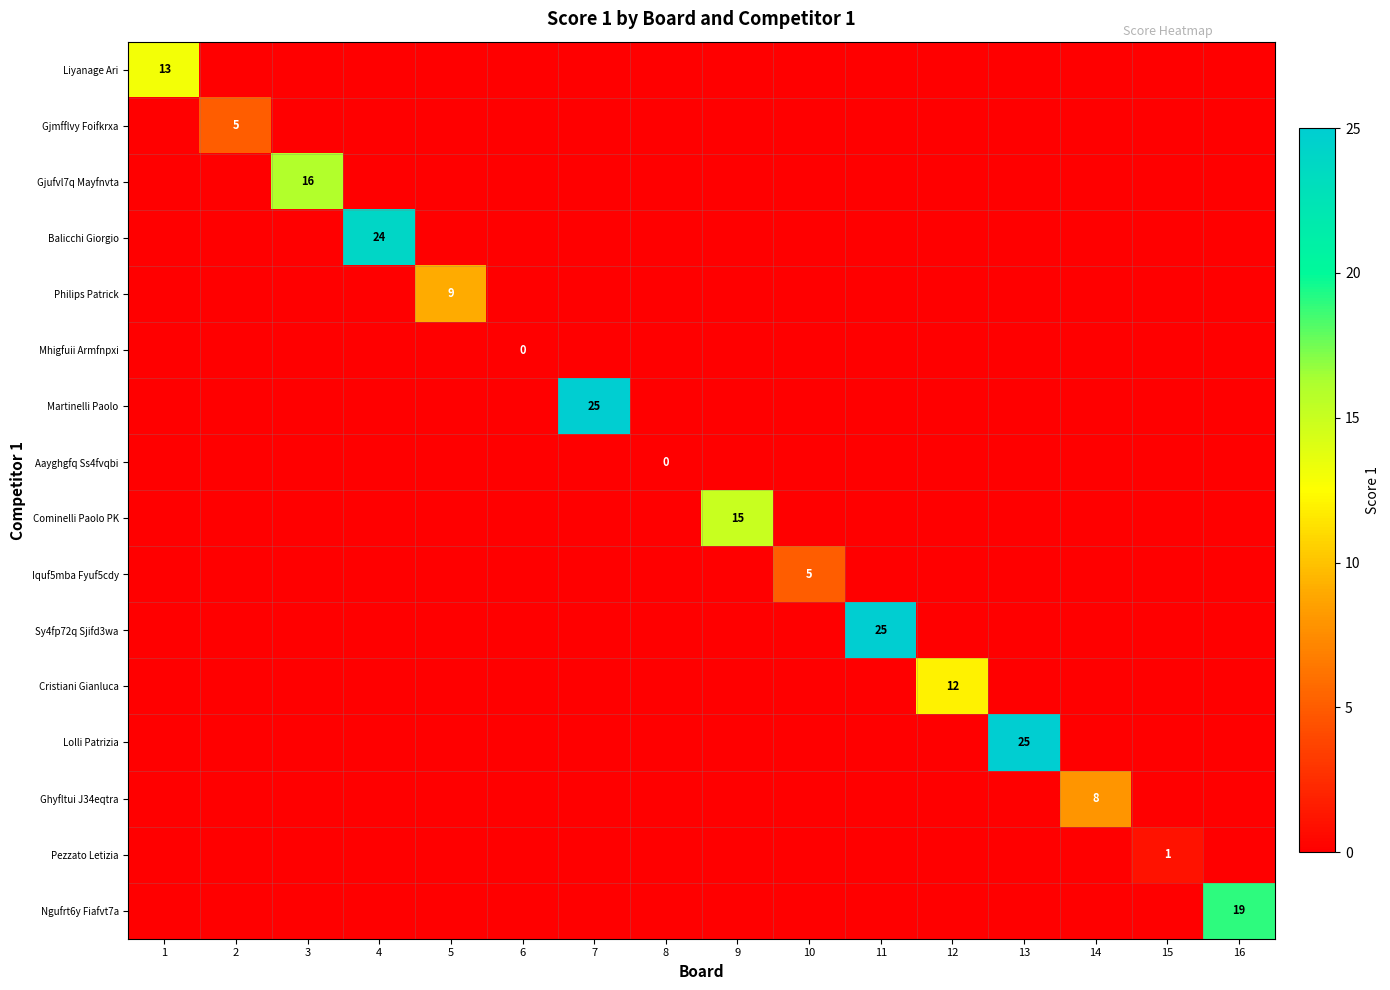

Is it true that Cominelli Paolo PK equals 15 at 9?

True